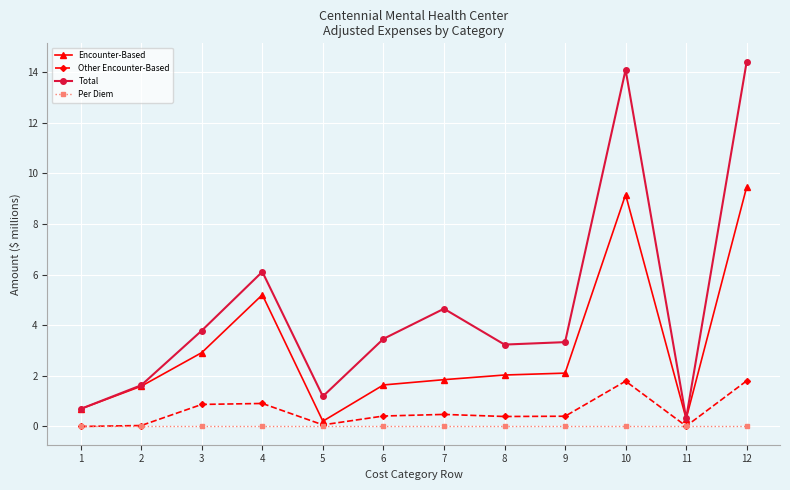

What is the spread (max minus min) of values at 8?

3.2